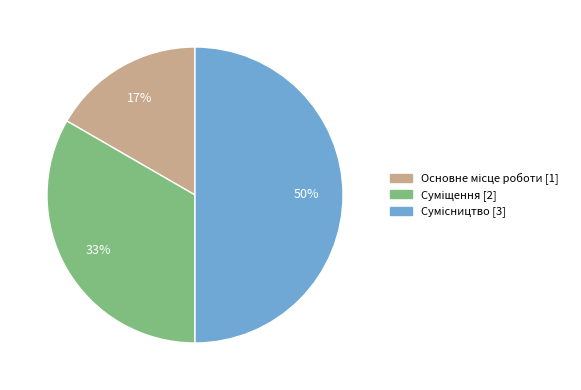

To the nearest percent, what is the average slice percentage?

33%